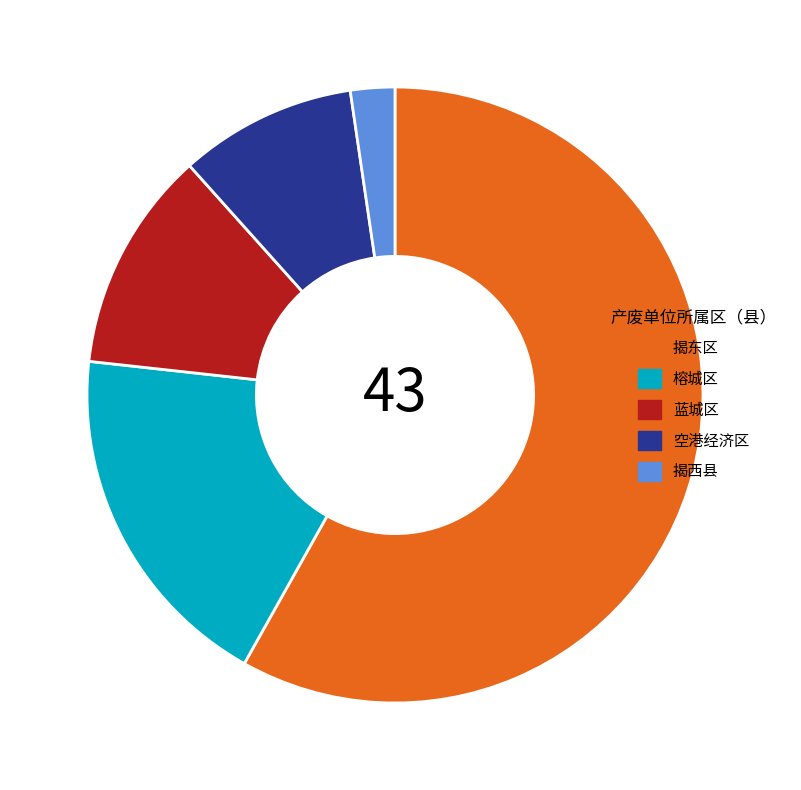

True or false: 揭西县 accounts for 16% of the total.

False